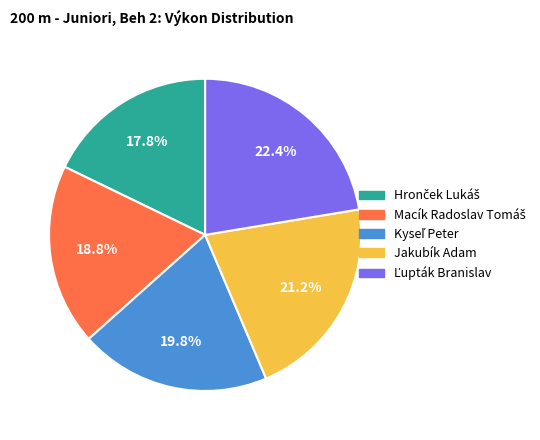

What percentage is NOT represented by Jakubík Adam?

78.8%